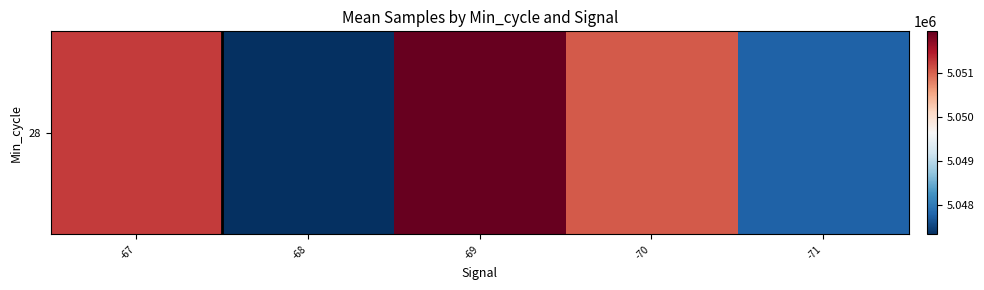

Reading right to left, list all the values displayed in this chart.

-71=5047786.8	-70=5051058.0	-69=5051943.2	-68=5047342.3	-67=5051257.0